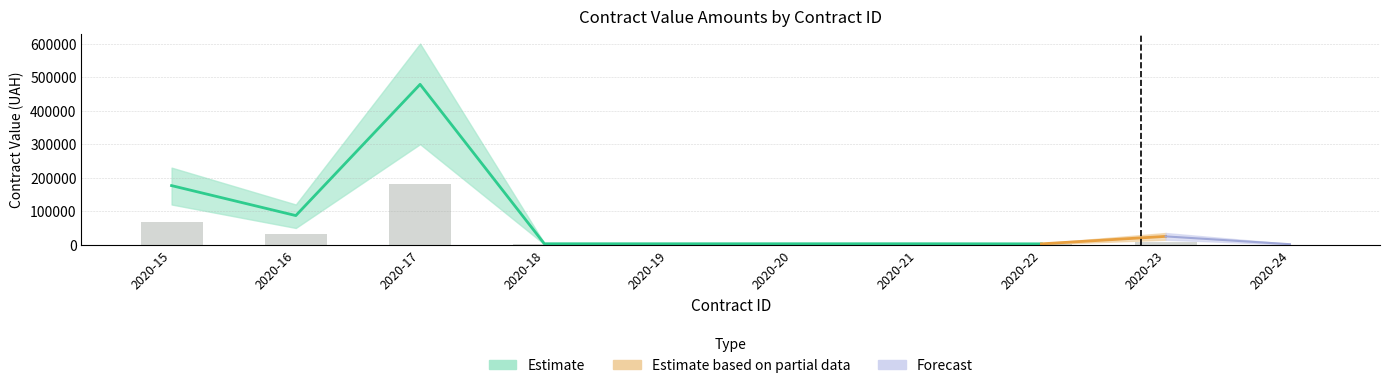

How many distinct data groups are displayed?

3